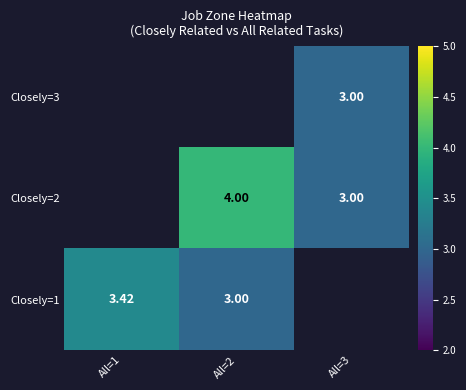

How many distinct data groups are displayed?

3